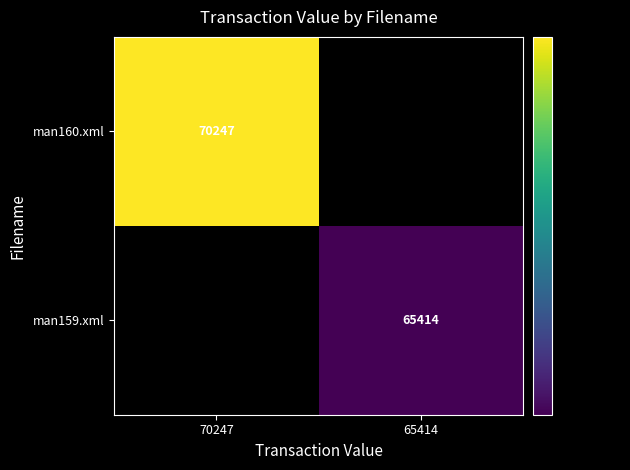

The man159.xml series shows 109640 at 65414. True or false?

False